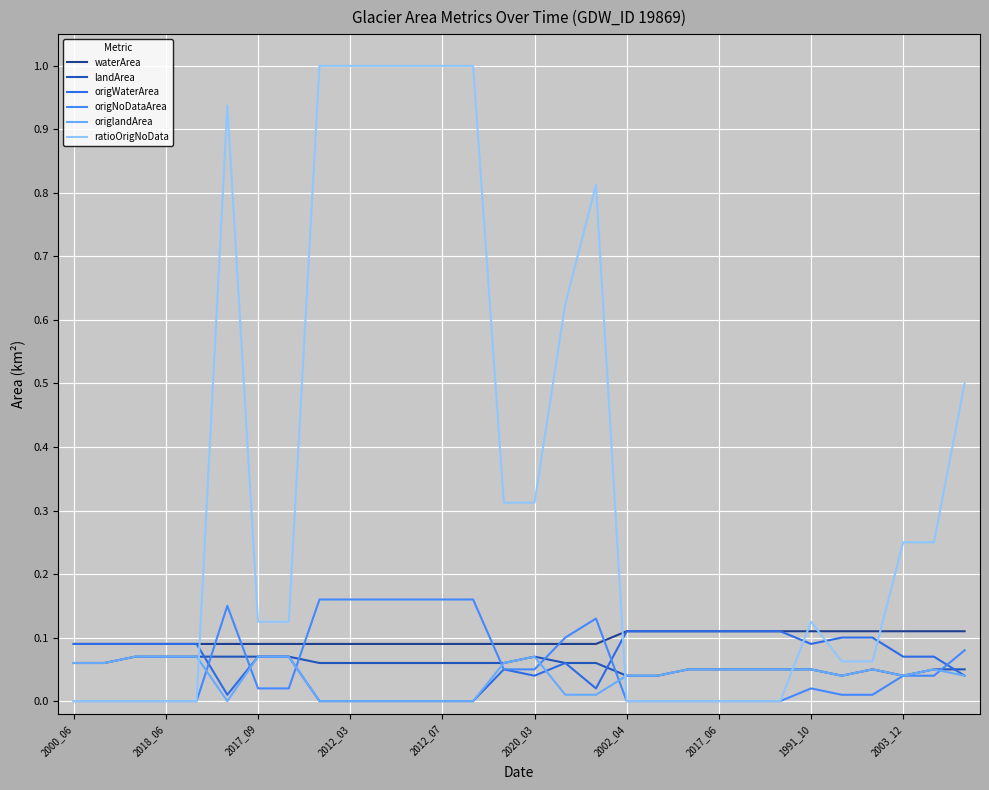

Which series has the largest range (max minus min)?

ratioOrigNoData